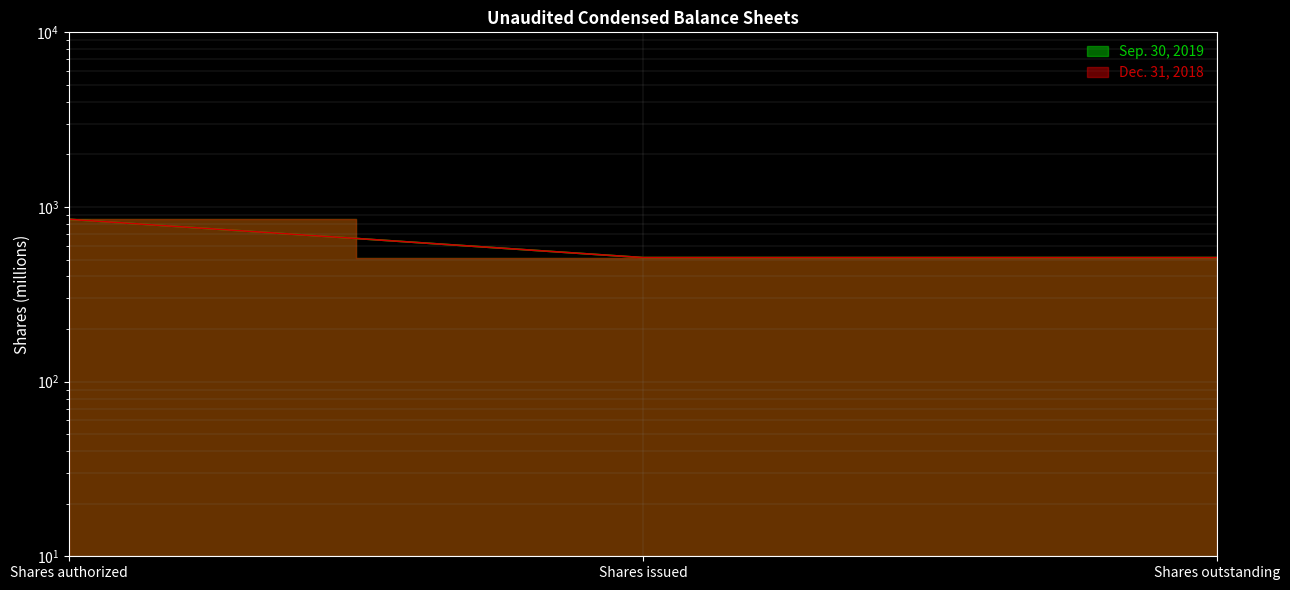

What are all the series names shown in the legend?

Sep. 30, 2019, Dec. 31, 2018